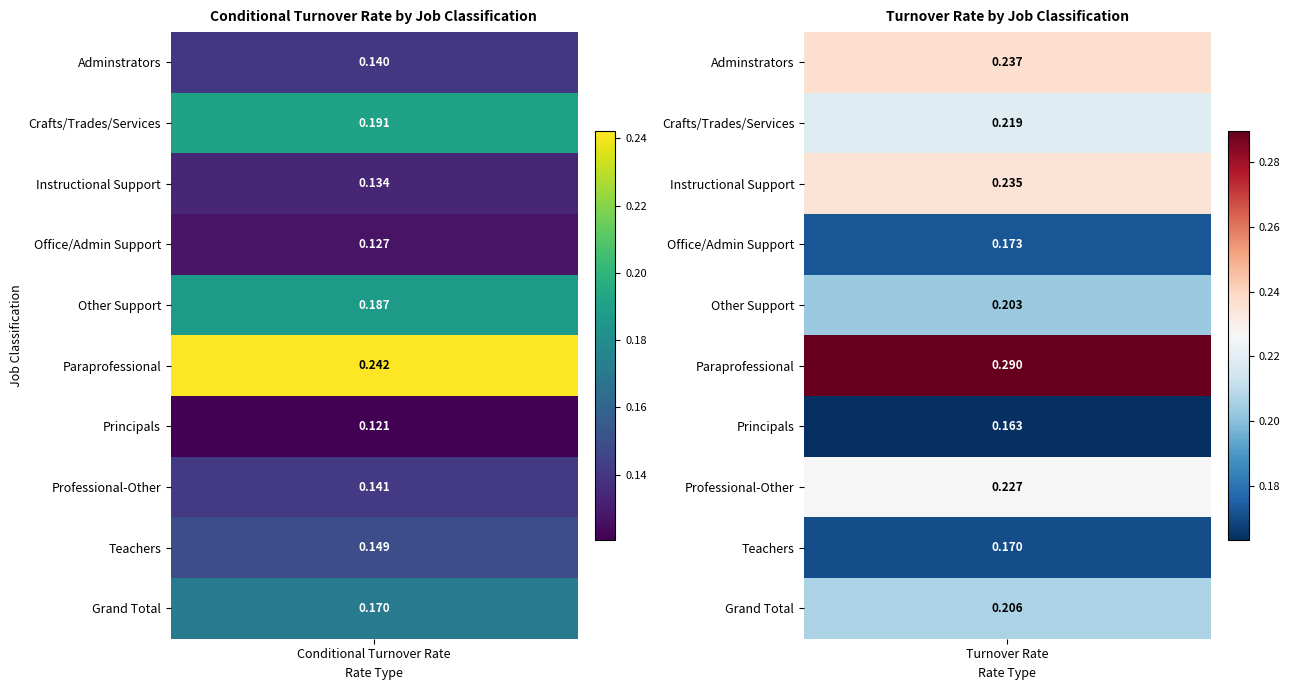

What is the difference between the highest and lowest values at 1?

0.1